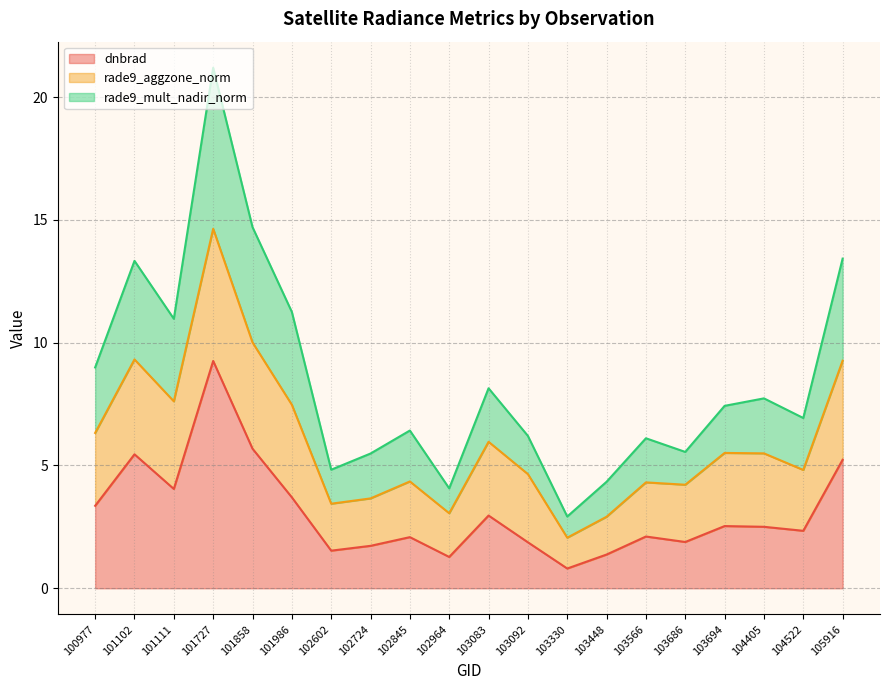

True or false: rade9_mult_nadir_norm and dnbrad intersect in this chart.

False